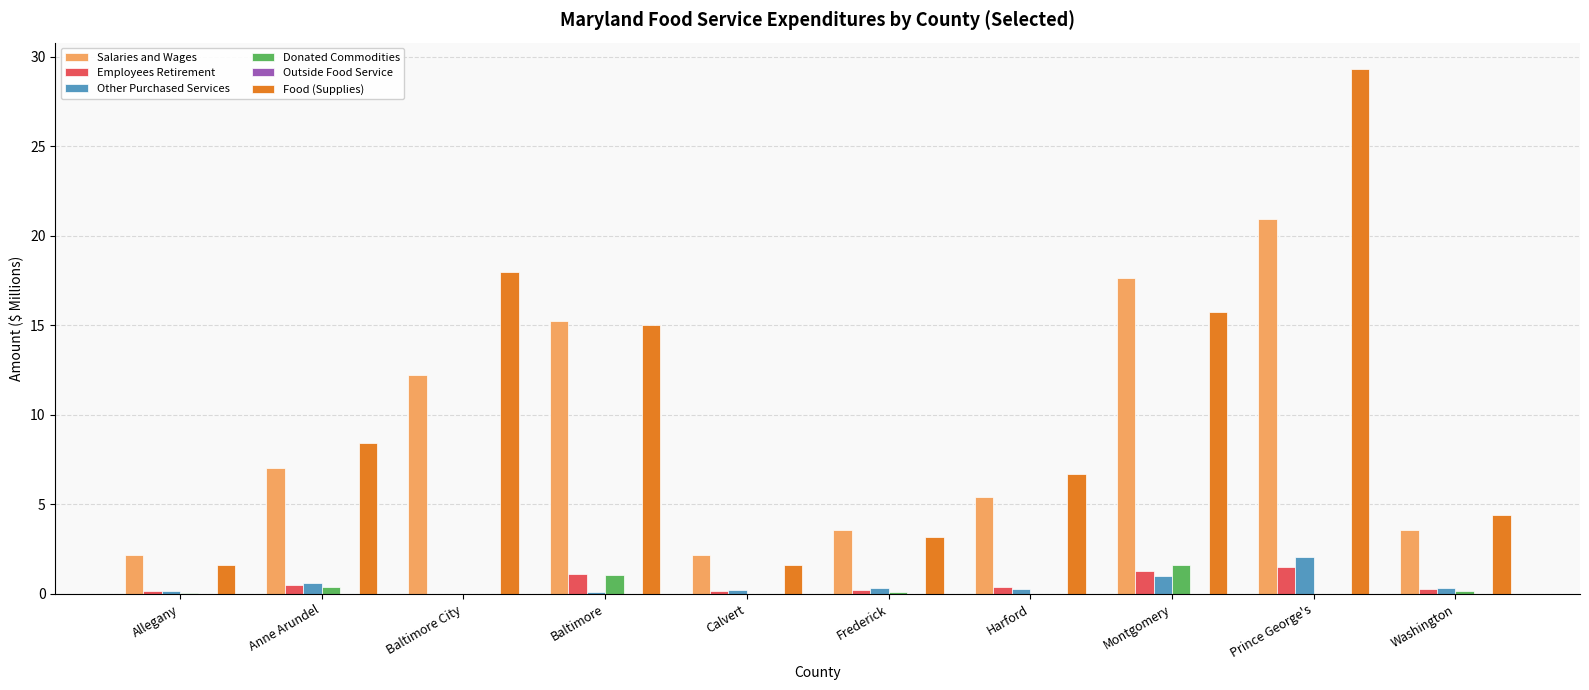

How many data points does each series have?

10